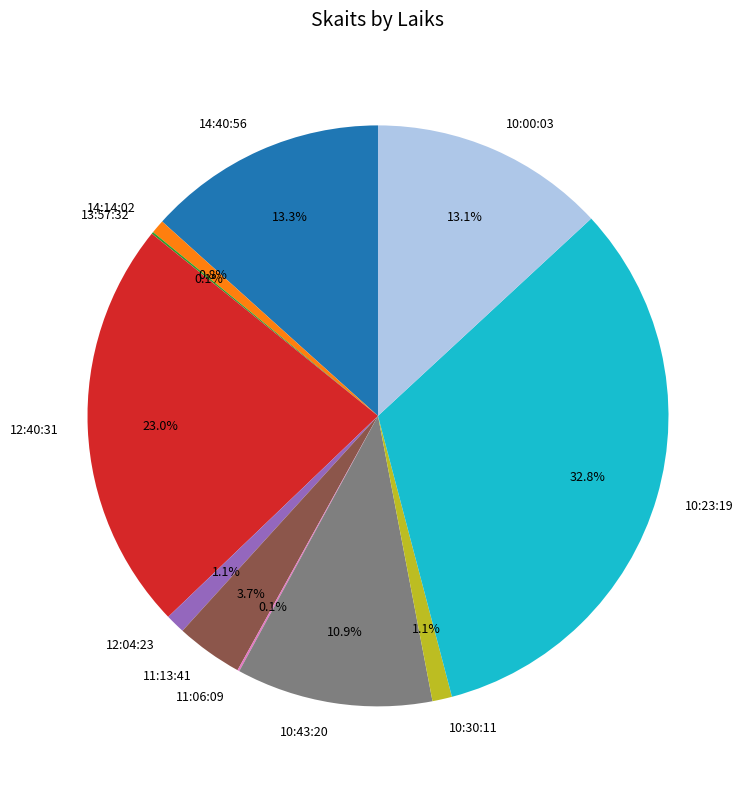

What percentage do 12:04:23 and 10:43:20 together represent?

12.0%